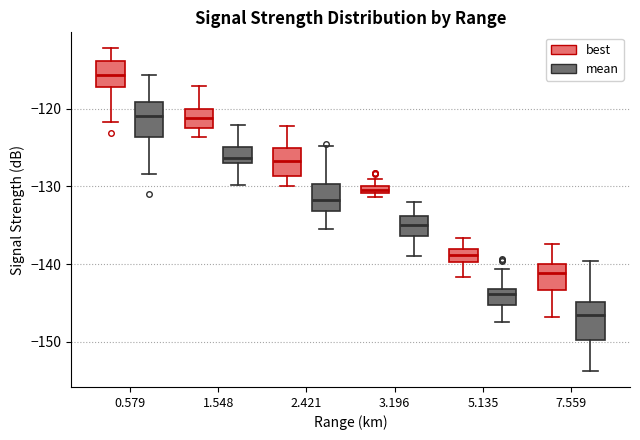

Where is the upper edge of the box for 1.548 (mean) on the y-axis? The values are not printed on the chart, so give them approximately, as read against the axis.

-125